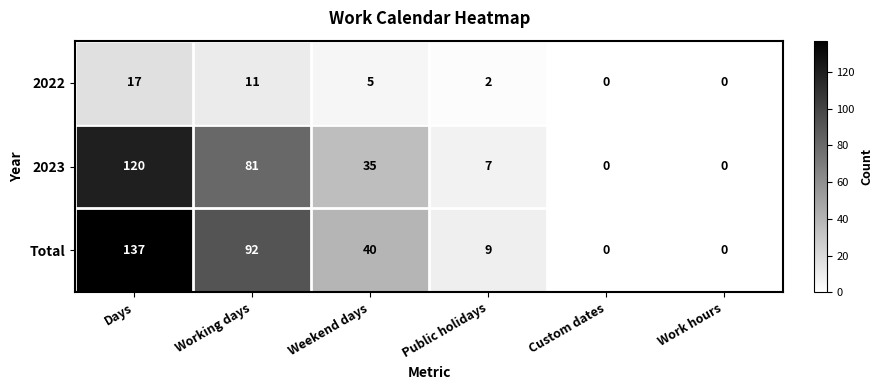

What is the maximum value for Total?

137